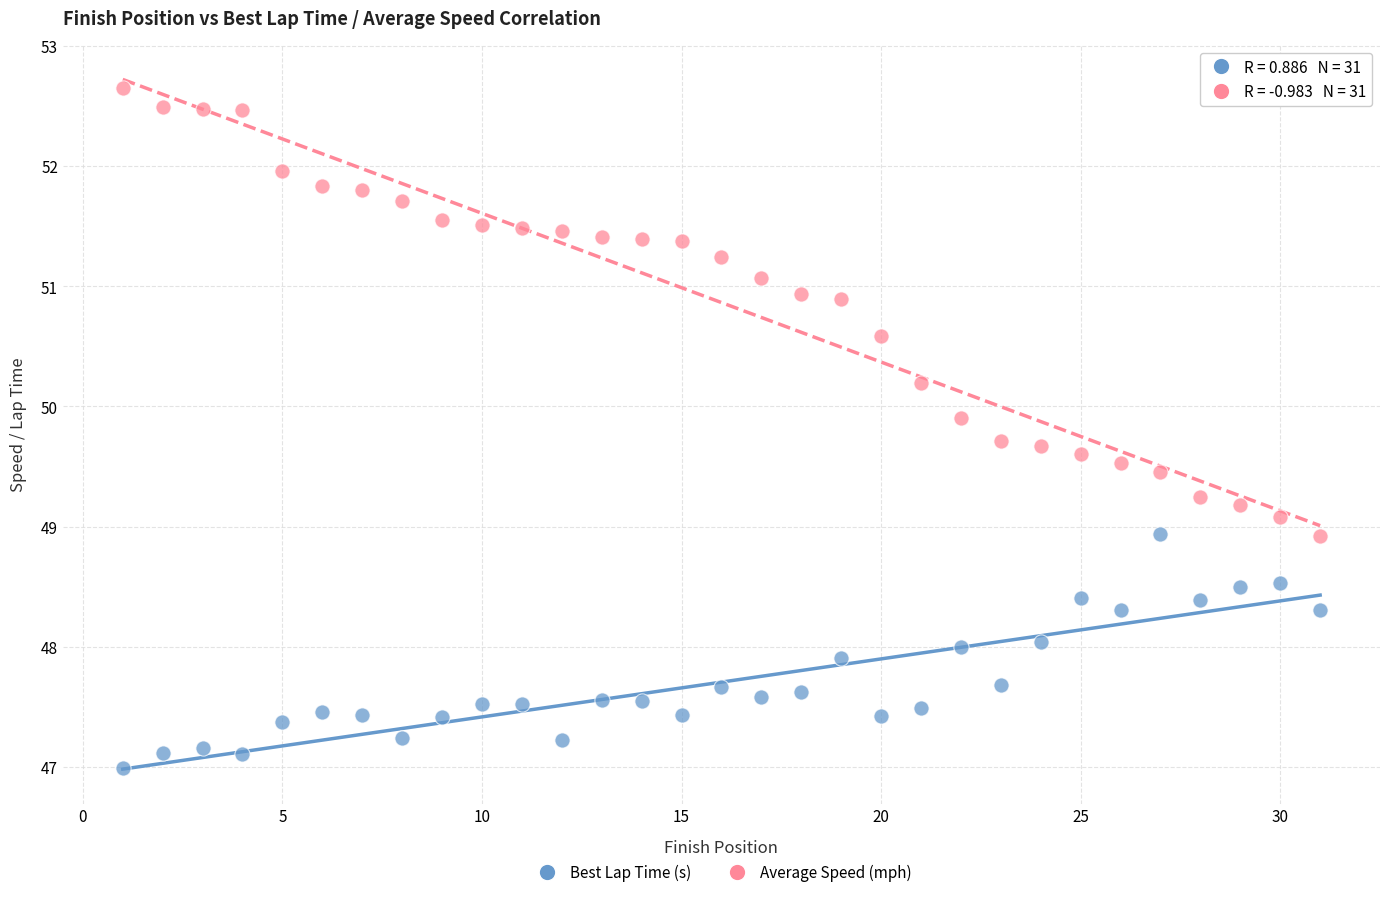

In the Average Speed (mph) series, what Y value is closest to 50?

49.9